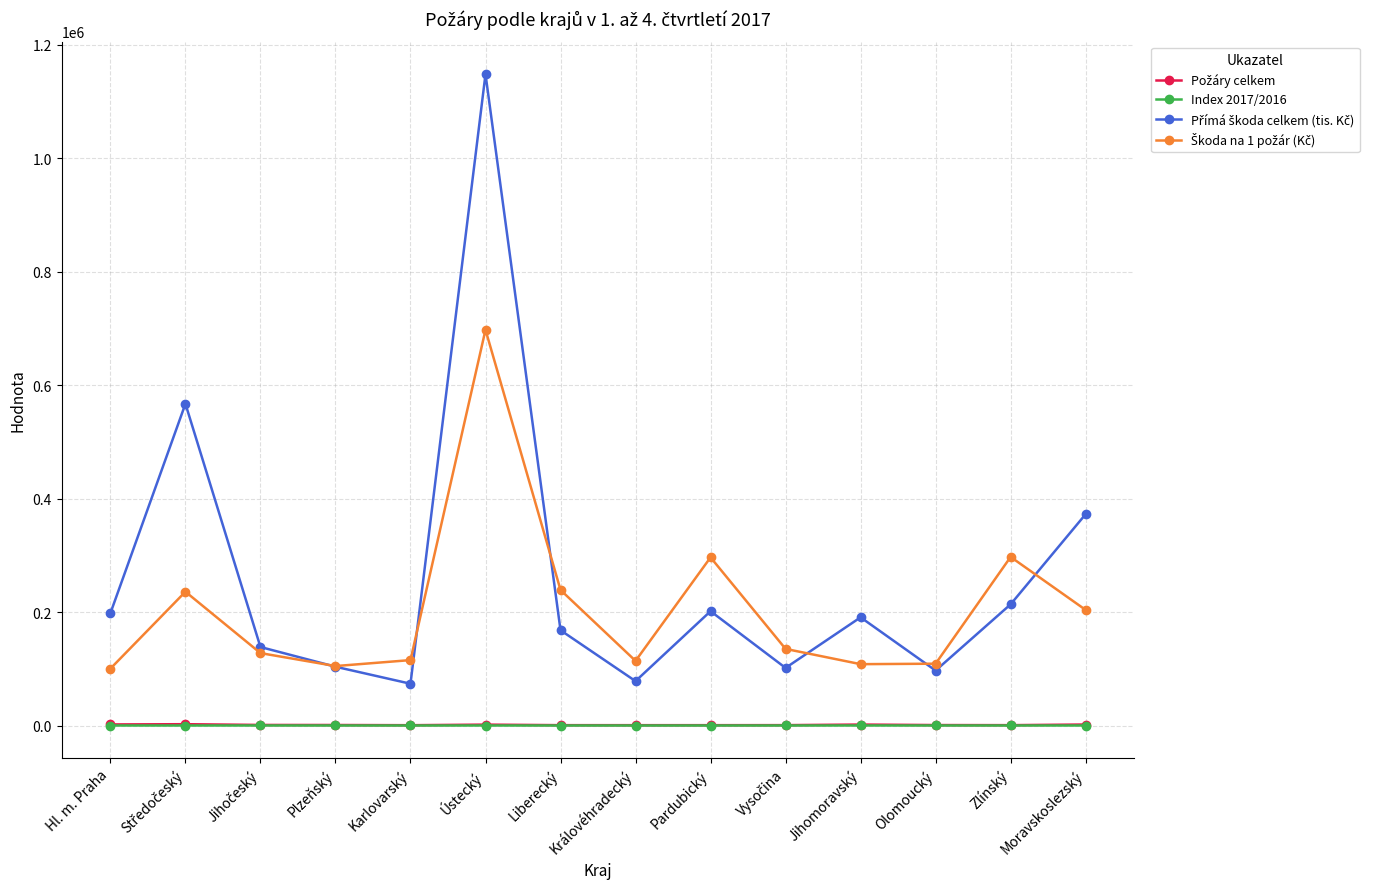

What is the label of the 13th point from the left?

Zlínský